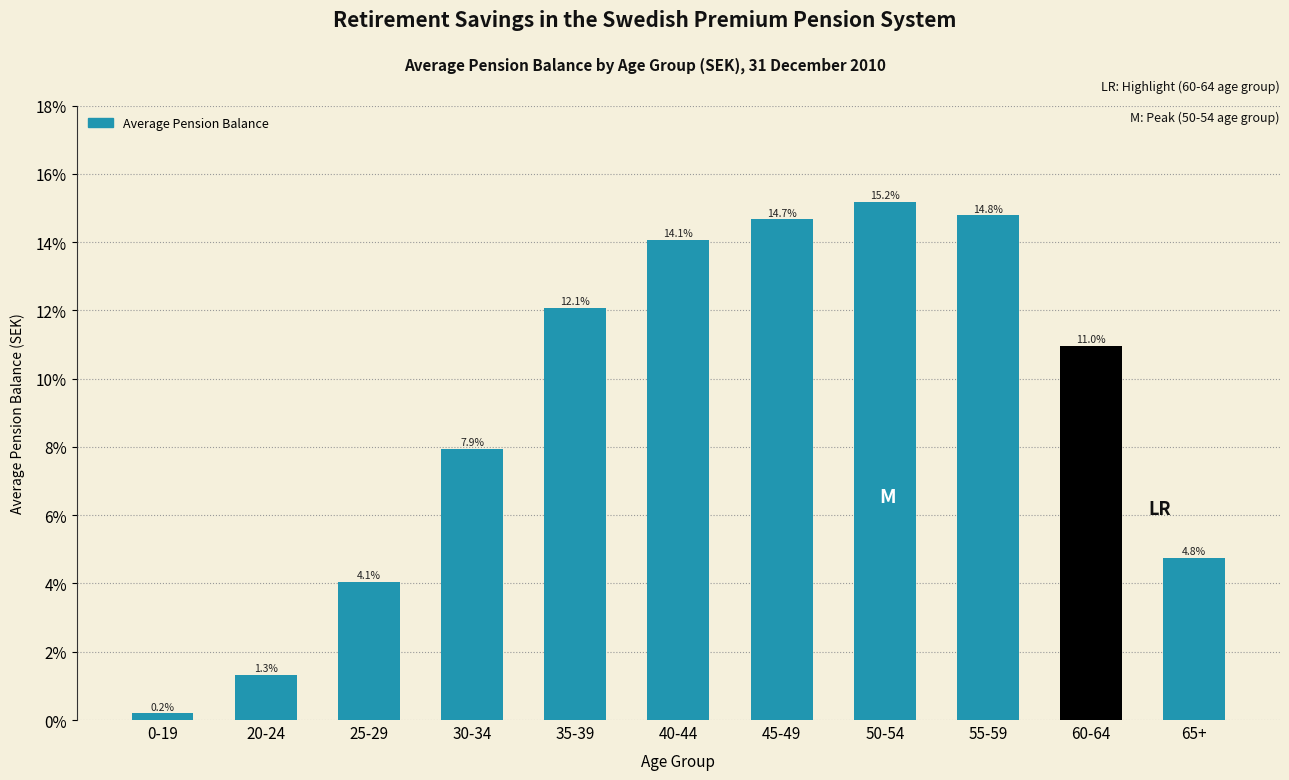

Reading left to right, what are all the values shown in this chart?

0.2	1.3	4.1	7.9	12.1	14.1	14.7	15.2	14.8	11.0	4.8